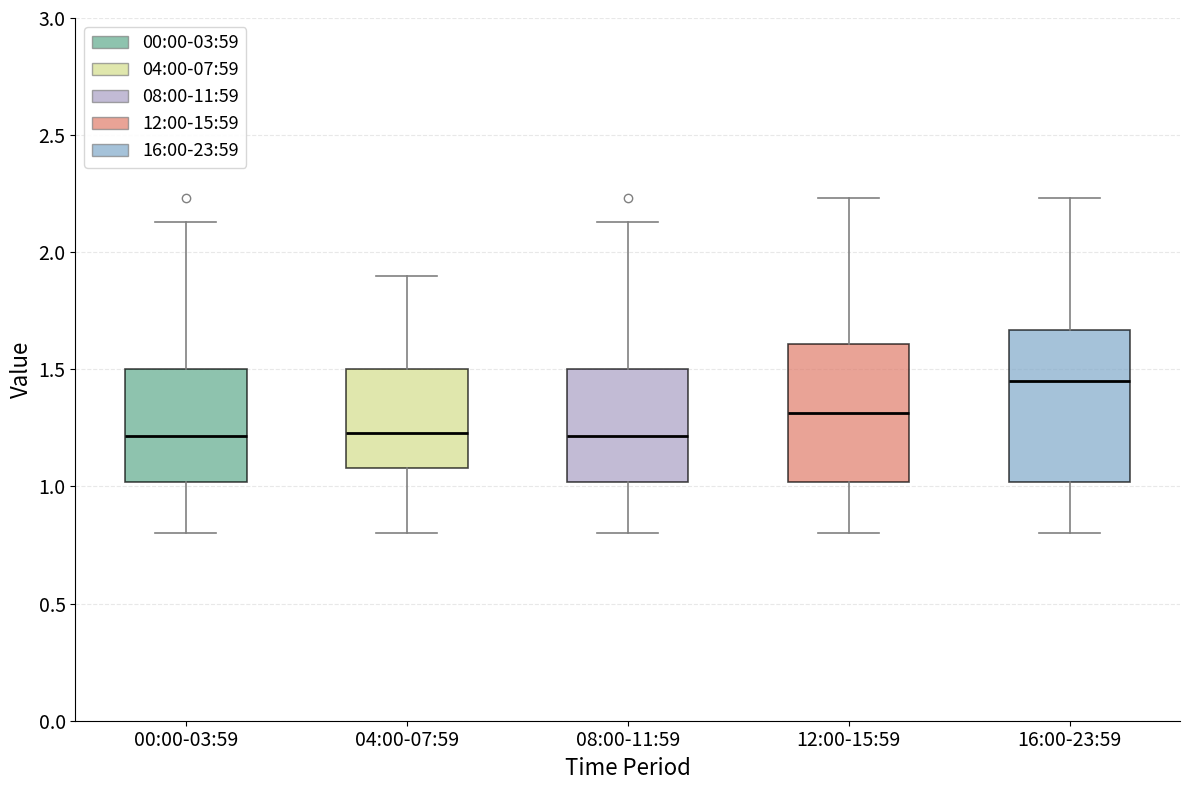

Which box is the tallest, from its lower edge to its upper edge?

16:00-23:59